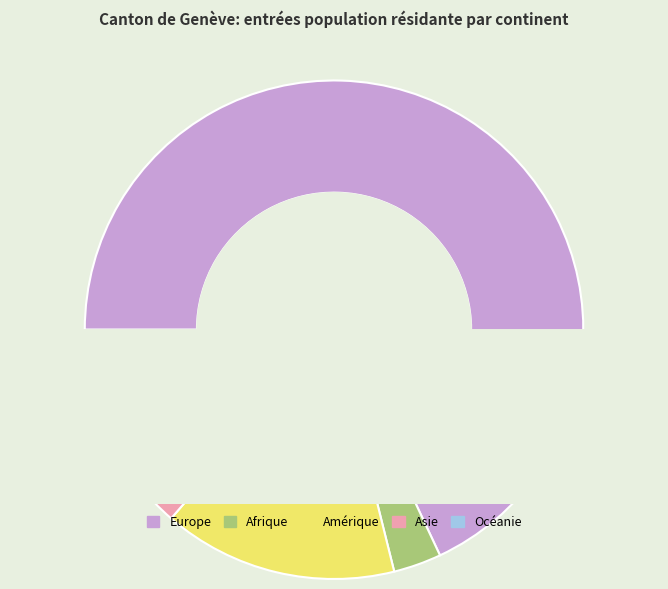

Which category has the biggest portion of the pie?

Europe